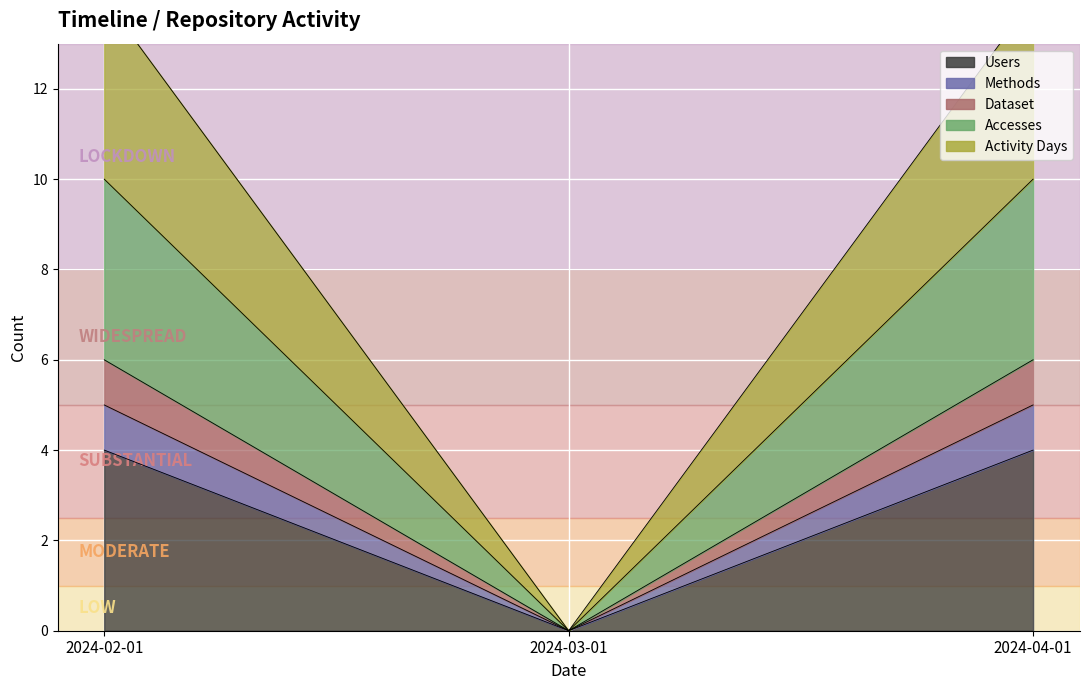

Is it true that Methods equals 8 at 2024-04-01?

False